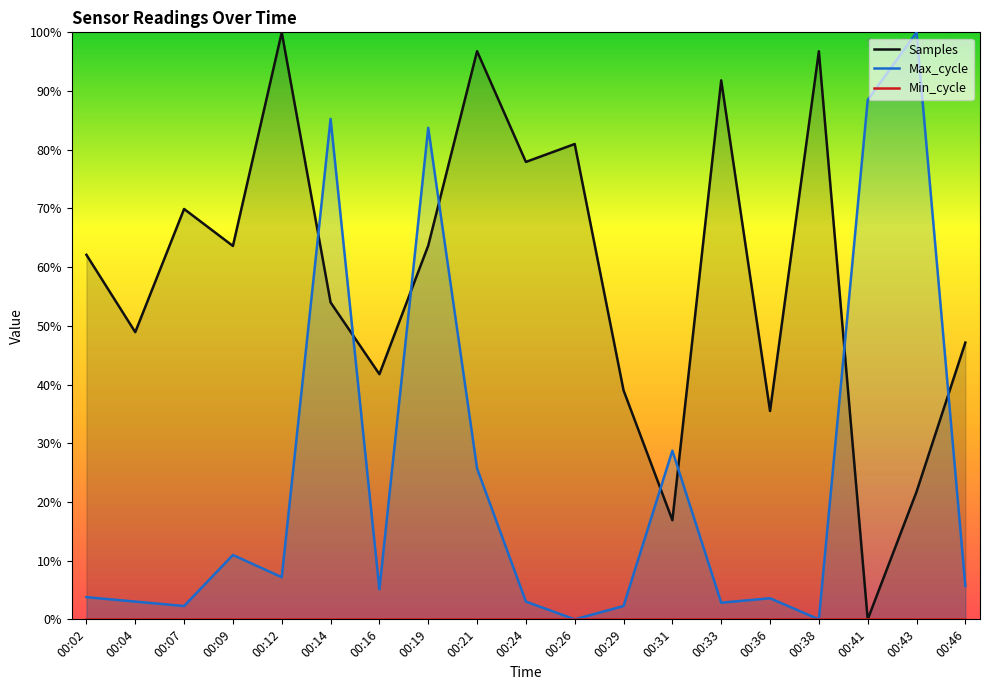

The Min_cycle series shows 0.0 at 00:12. True or false?

True